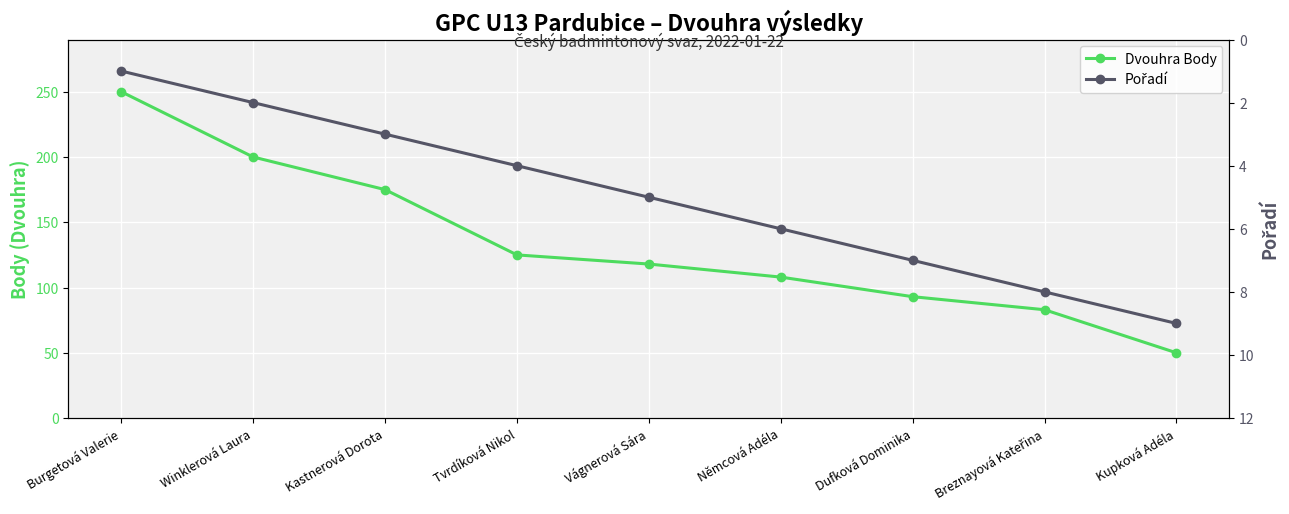

What is the lowest value of the Dvouhra Body series?

50